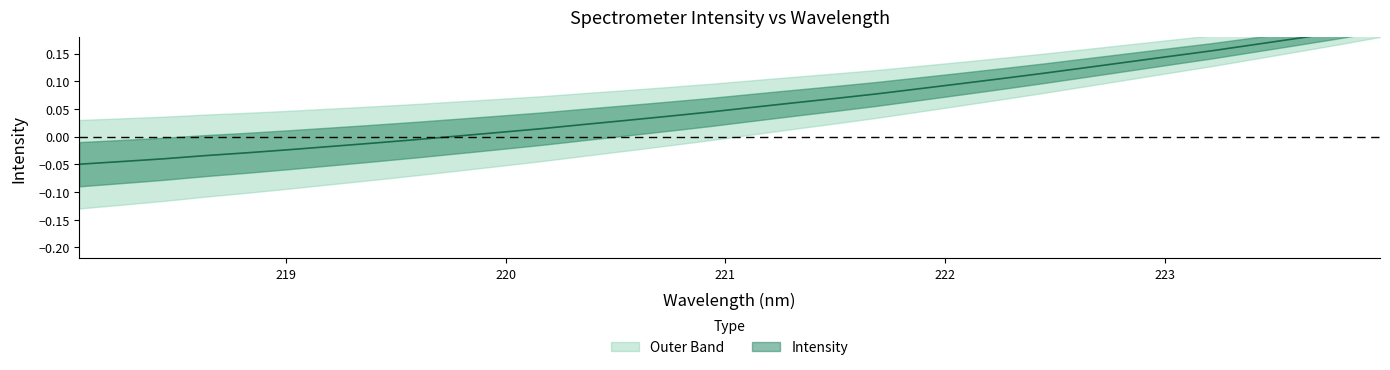

True or false: the data shows 0.1 at 220.7354.

False